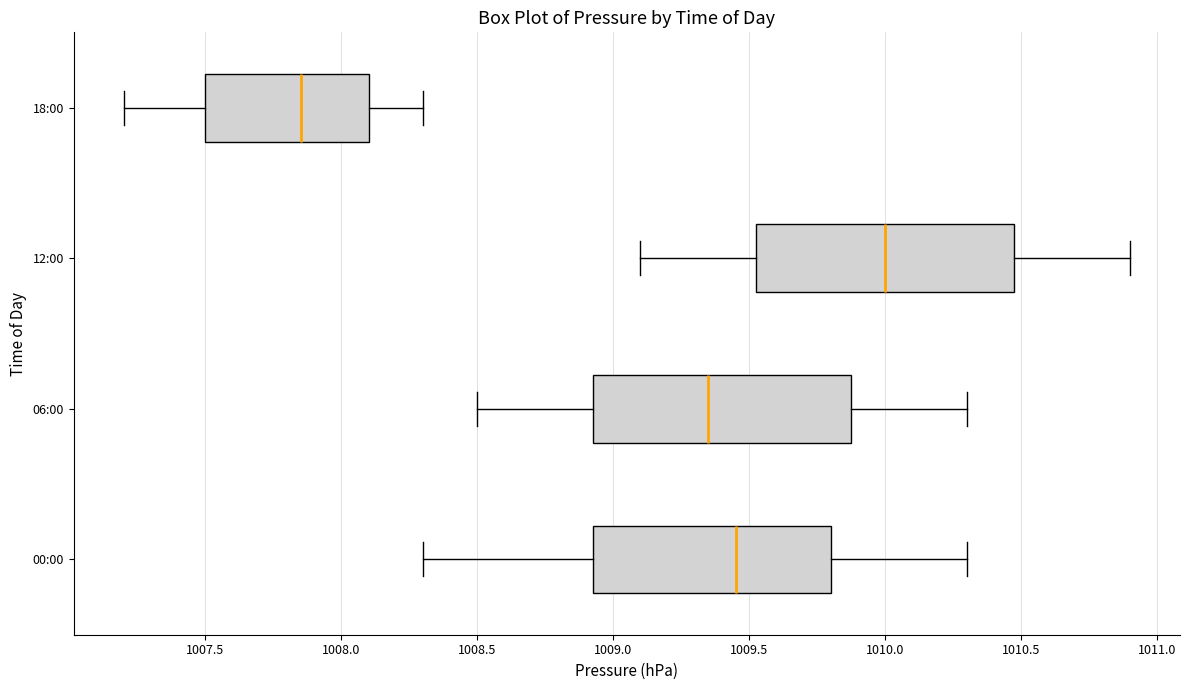

Reading bottom to top, read every box against the x-axis: the position of its median line, the range the box covers, and the ends of its whiskers. The values are not printed on the chart, so give them approximately, as read against the axis.

00:00: median 1009.45, box 1008.95 to 1009.80, whiskers 1008.30 to 1010.30
06:00: median 1009.35, box 1008.95 to 1009.90, whiskers 1008.50 to 1010.30
12:00: median 1010.00, box 1009.55 to 1010.50, whiskers 1009.10 to 1010.90
18:00: median 1007.85, box 1007.50 to 1008.10, whiskers 1007.20 to 1008.30